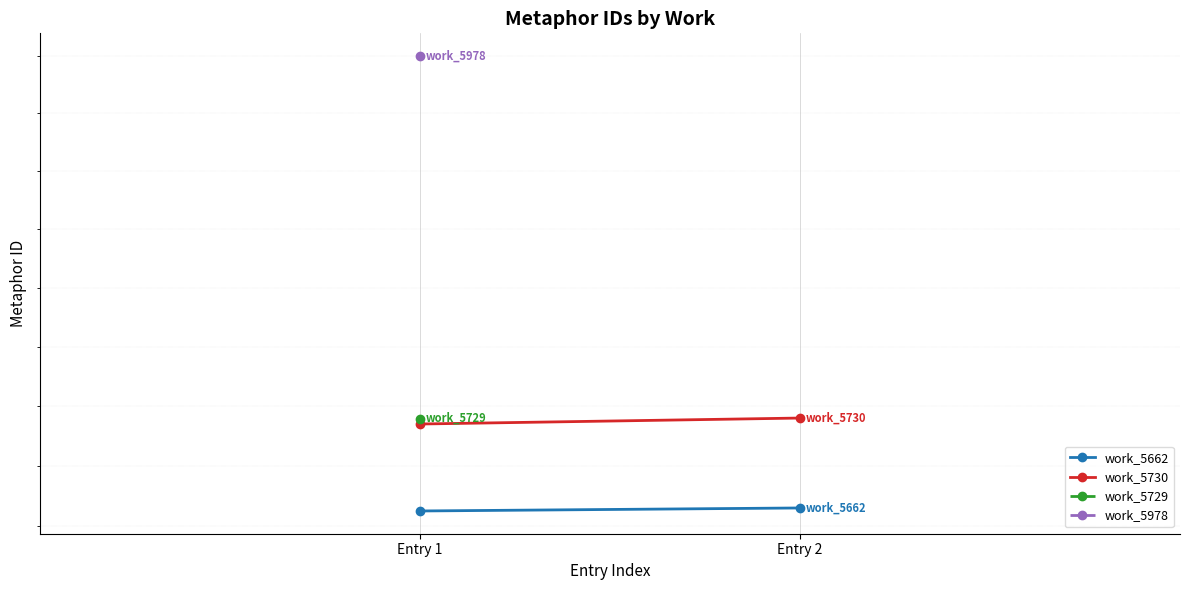

At which label is work_5730 closest to 15275?

Entry 1